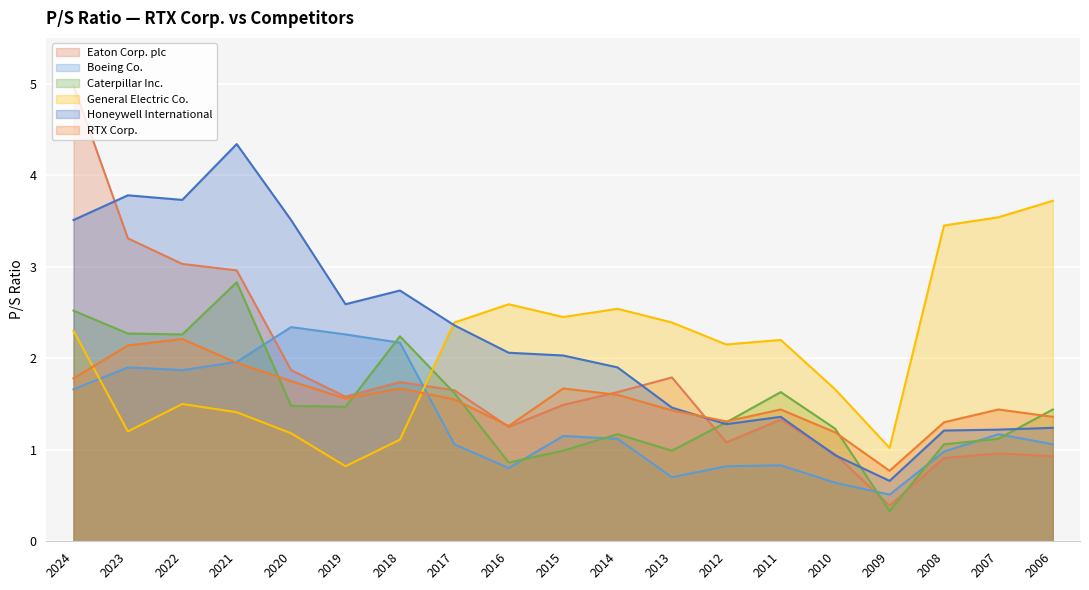

What is the maximum value for Caterpillar Inc.?

2.8